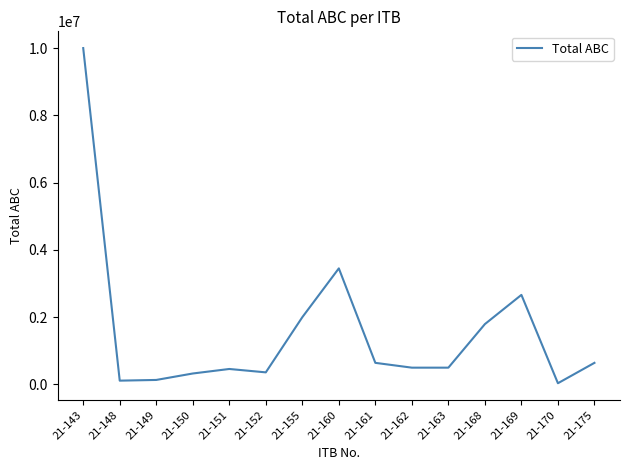

Is it true that the value at 21-169 is 2663551.2?

True